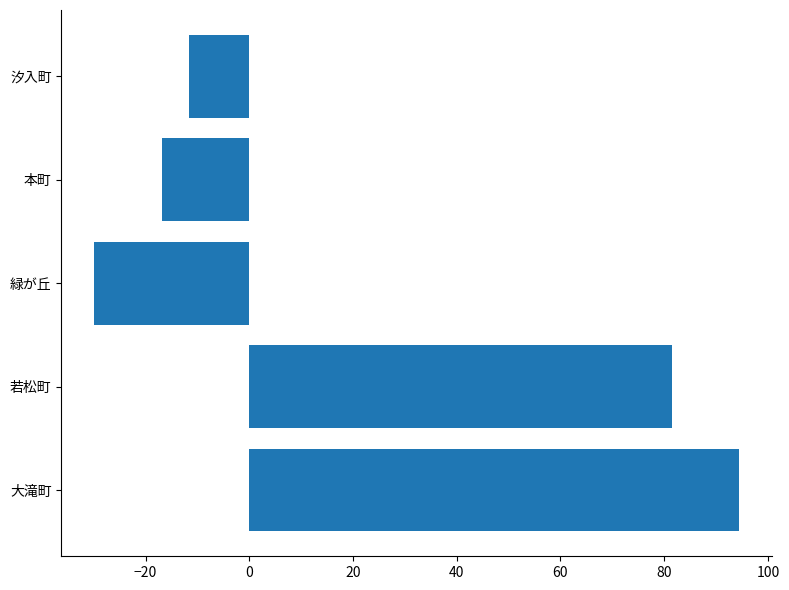

List the labels in order of value, largest first.

大滝町, 若松町, 汐入町, 本町, 緑が丘